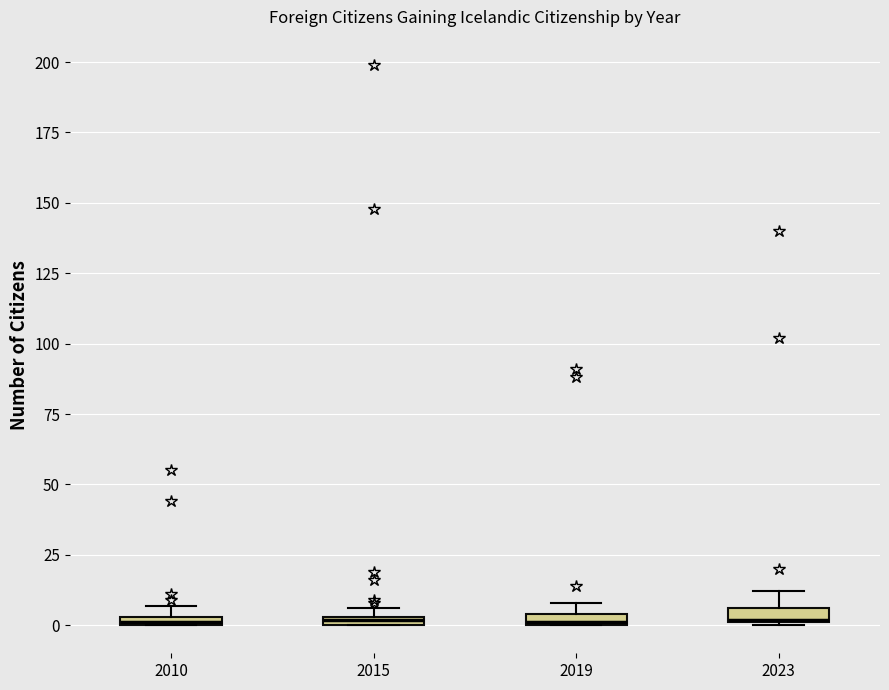

Where is the lower edge of the box at x = 2023 on the y-axis? The values are not printed on the chart, so give them approximately, as read against the axis.

0